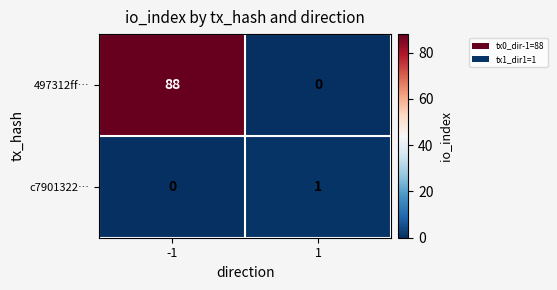

What is the greatest value displayed?

88